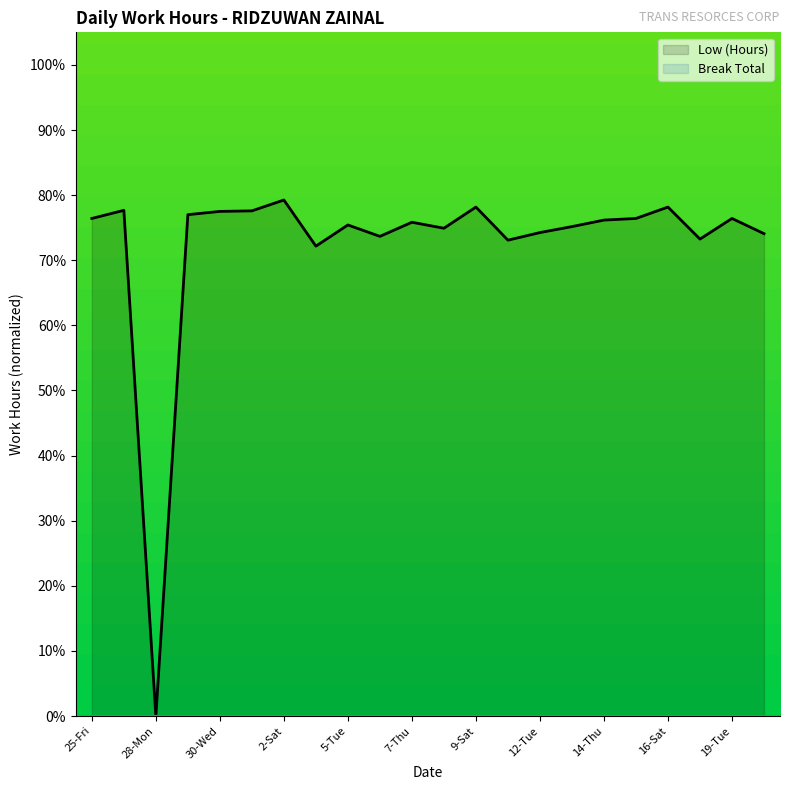

Count the number of data series in this chart.

1